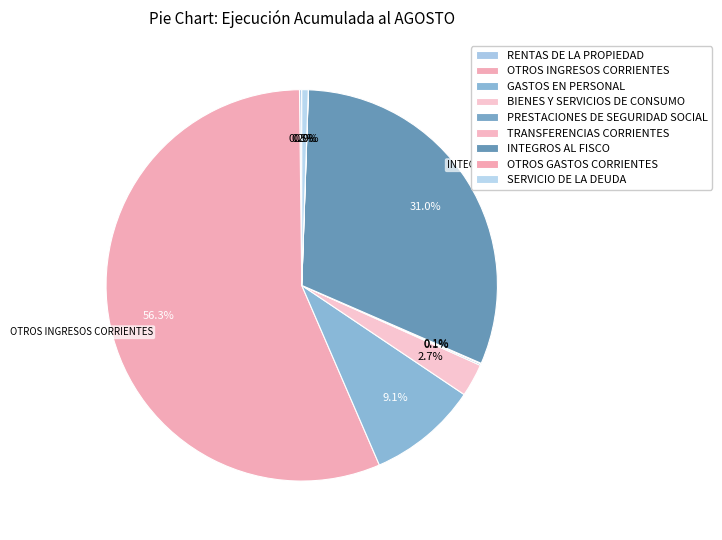

The OTROS GASTOS CORRIENTES slice represents 0% of the pie. True or false?

True